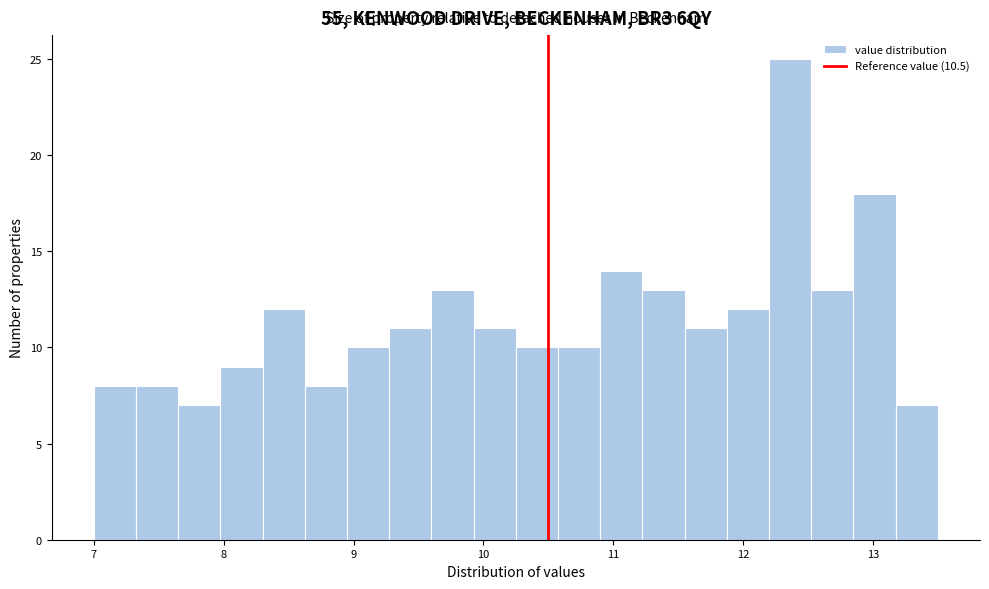

Around what value on the x-axis is the tallest bar? Give the approximate position of its centre, as read against the axis.

12.4